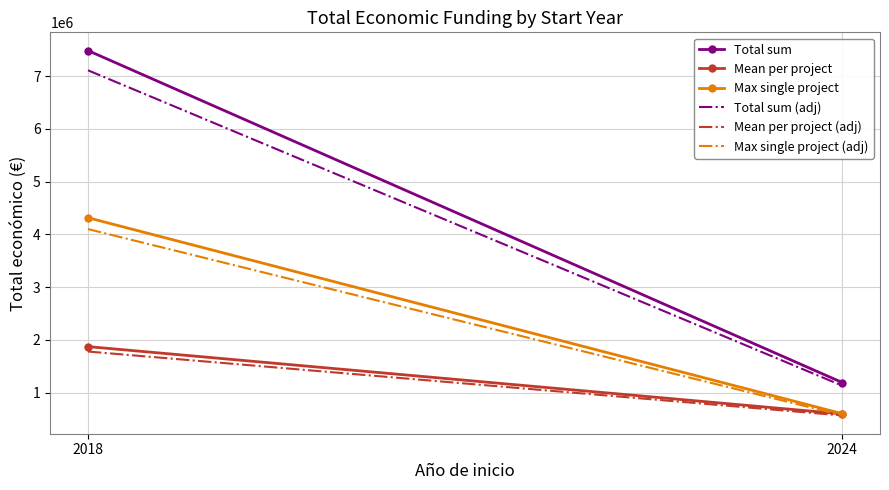

Reading left to right, transcribe all the data shown in this chart.

Total sum: 2018=7487475.0	2024=1189923.0
Mean per project: 2018=1871868.8	2024=594961.5
Max single project: 2018=4316373.0	2024=599211.0
Total sum (adj): 2018=7113101.2	2024=1130426.8
Mean per project (adj): 2018=1778275.3	2024=565213.4
Max single project (adj): 2018=4100554.3	2024=569250.4